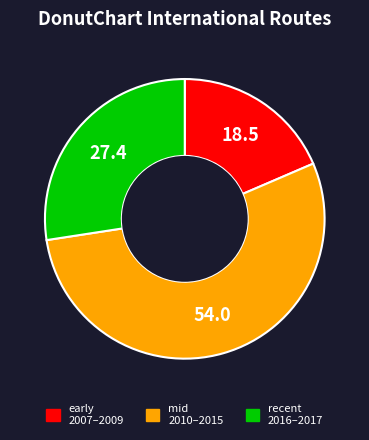

Does any single category account for the majority?

Yes